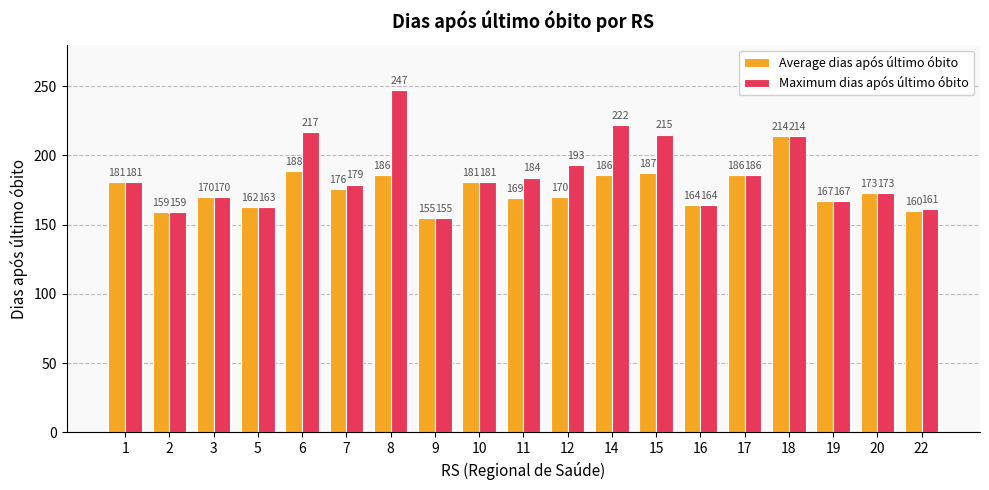

Which series has the widest spread of values?

Maximum dias após último óbito